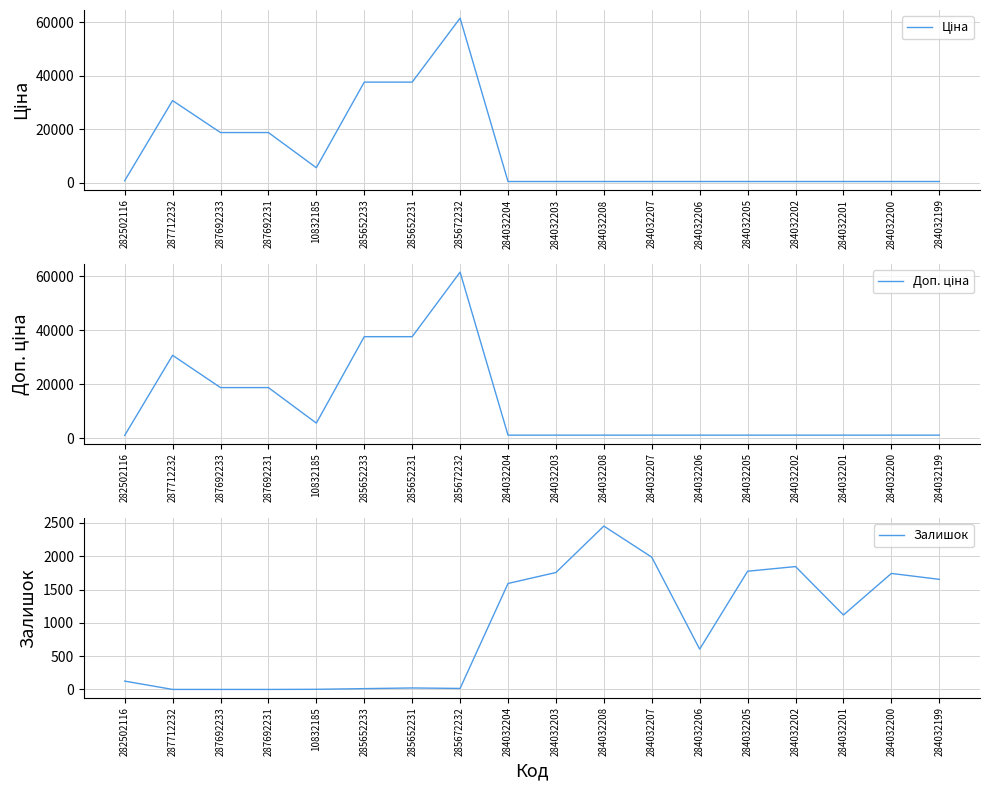

At which category does Ціна reach its first local valley?

10832185